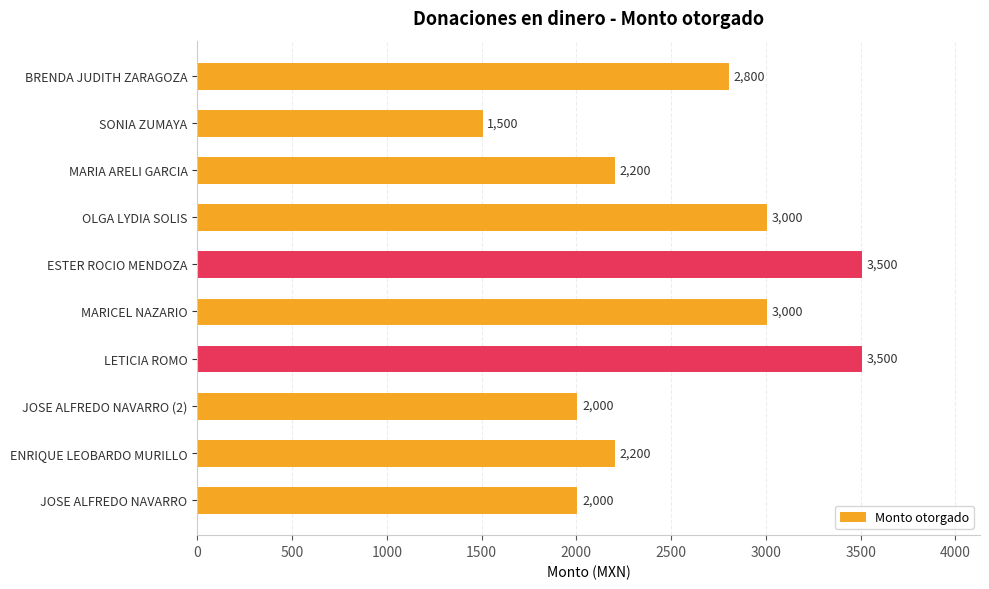

Does the chart contain stacked bars?

No